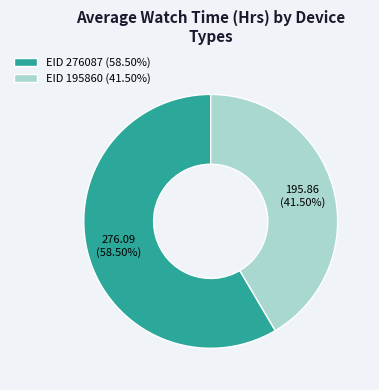

Does EID 276087 (58.50%) account for over 50% of the chart?

Yes